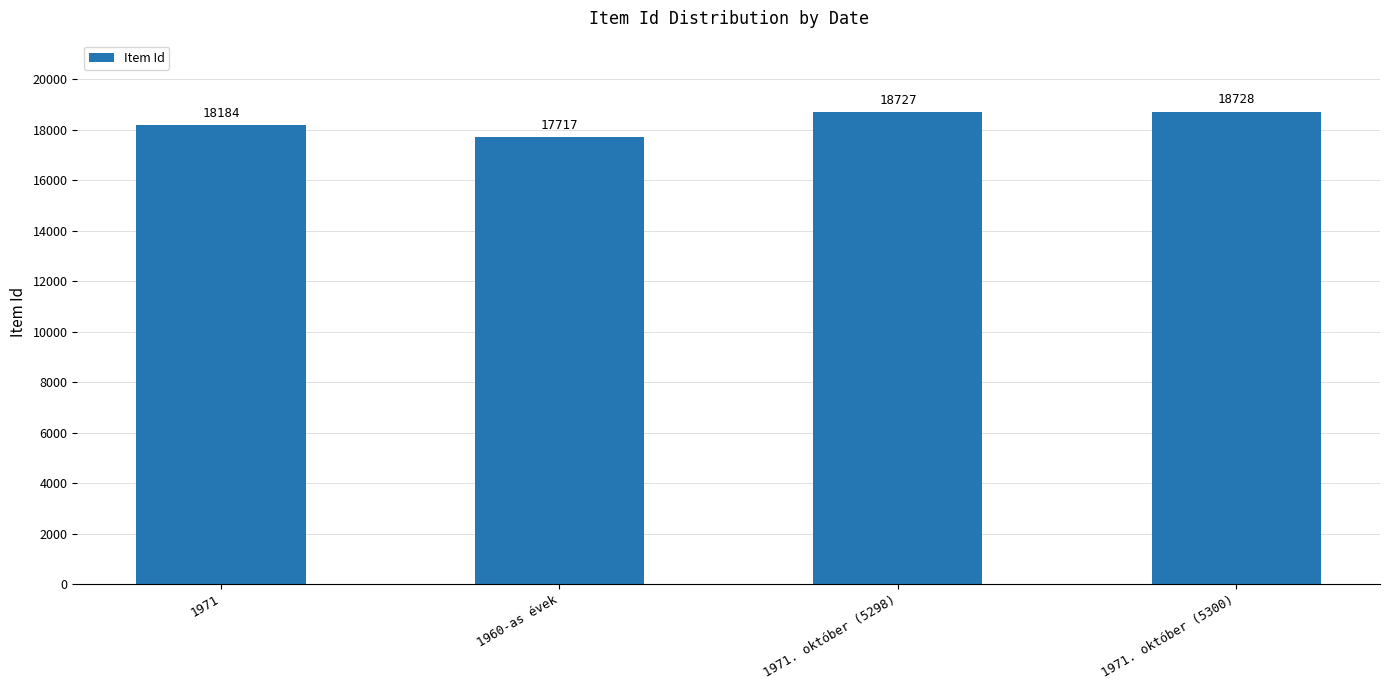

Reading left to right, list all the values displayed in this chart.

1971=18184	1960-as évek=17717	1971. október (5298)=18727	1971. október (5300)=18728